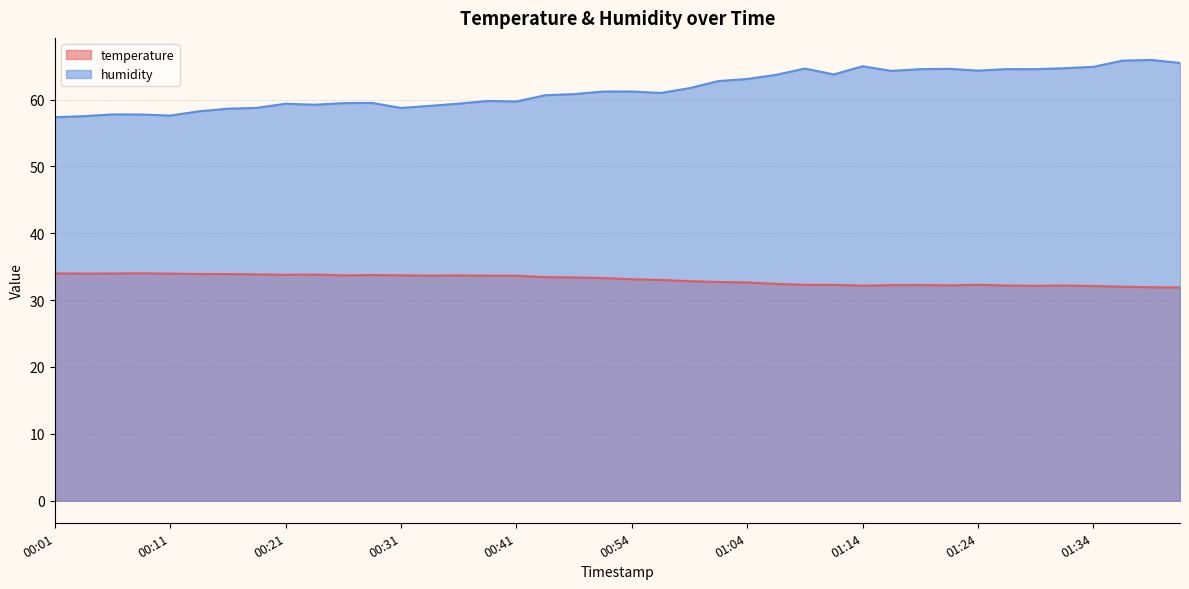

At which label is humidity closest to 61?

00:56